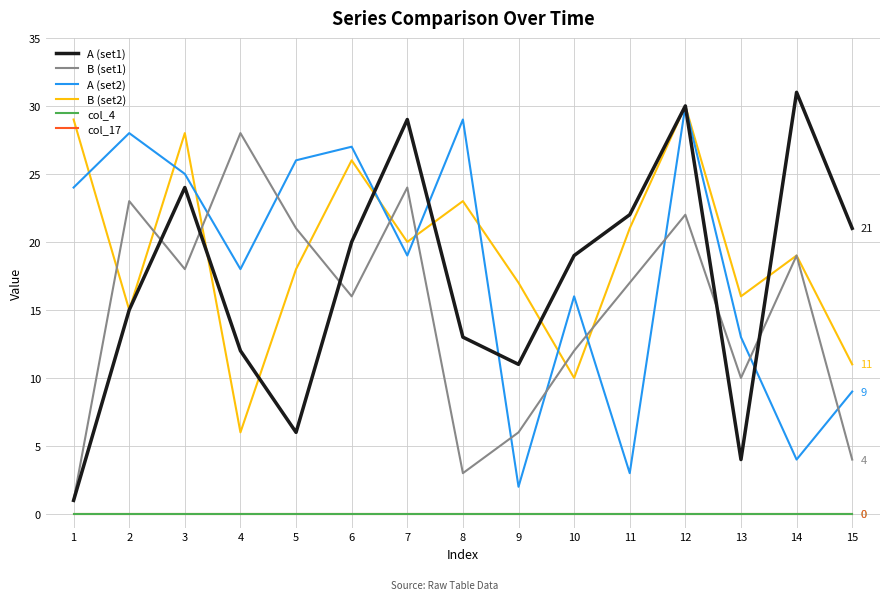

Rank the categories by A (set1) value from highest to lowest.

14, 12, 7, 3, 11, 15, 6, 10, 2, 8, 4, 9, 5, 13, 1